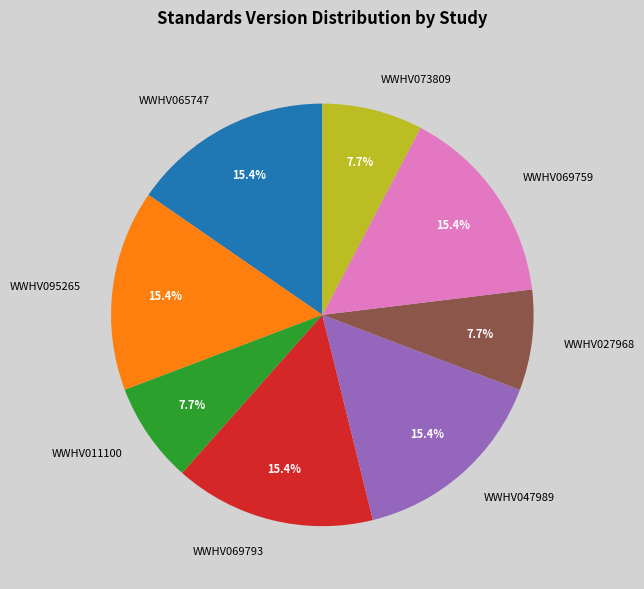

Approximately how many times larger is the value at WWHV073809 compared to WWHV065747?

0.5